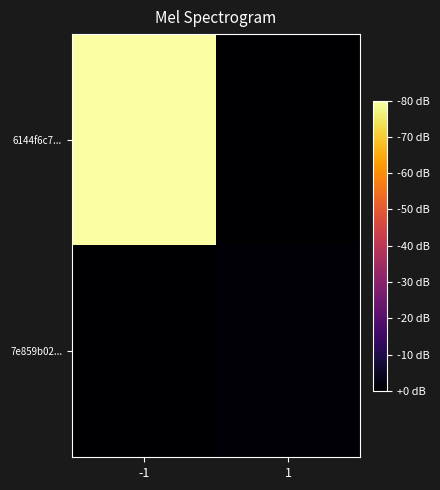

At how many categories does at least one series exceed 48?

1